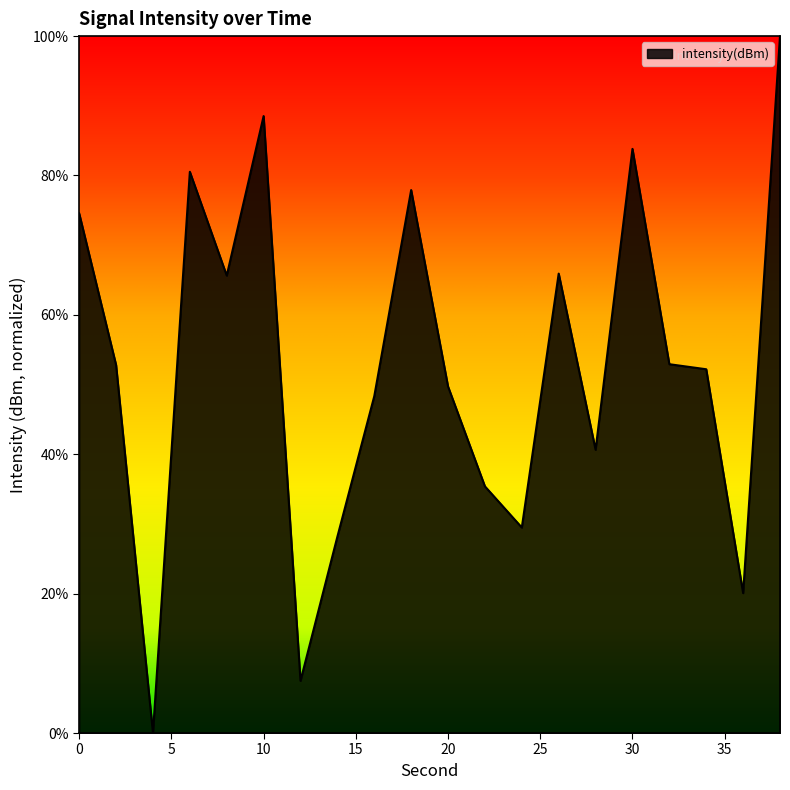

What is the maximum value shown in the chart?

100.0